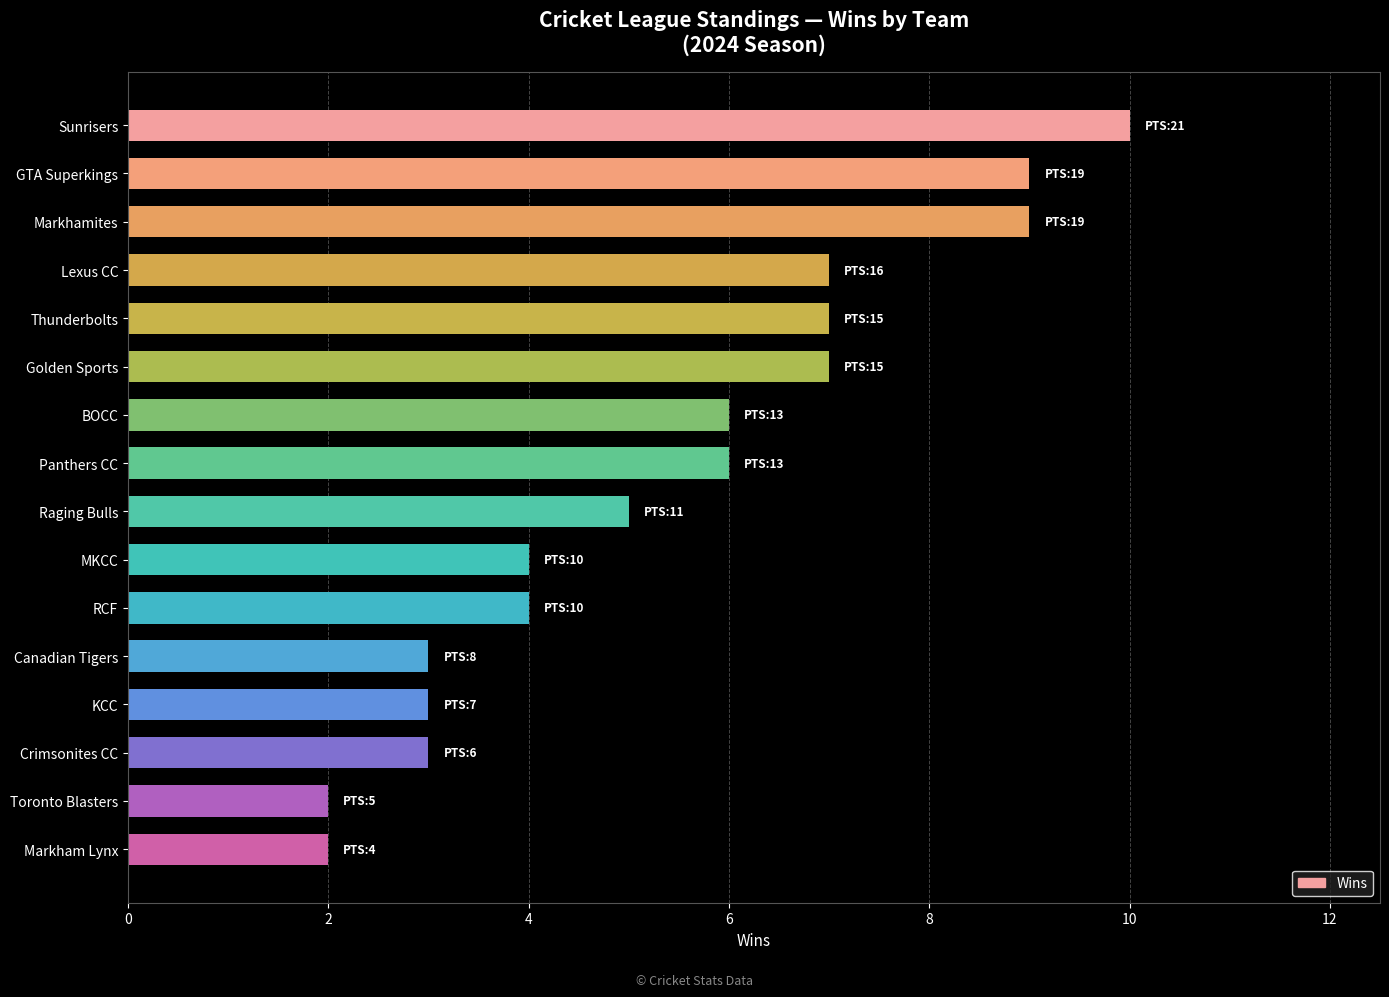

What is the sum of all values?

87